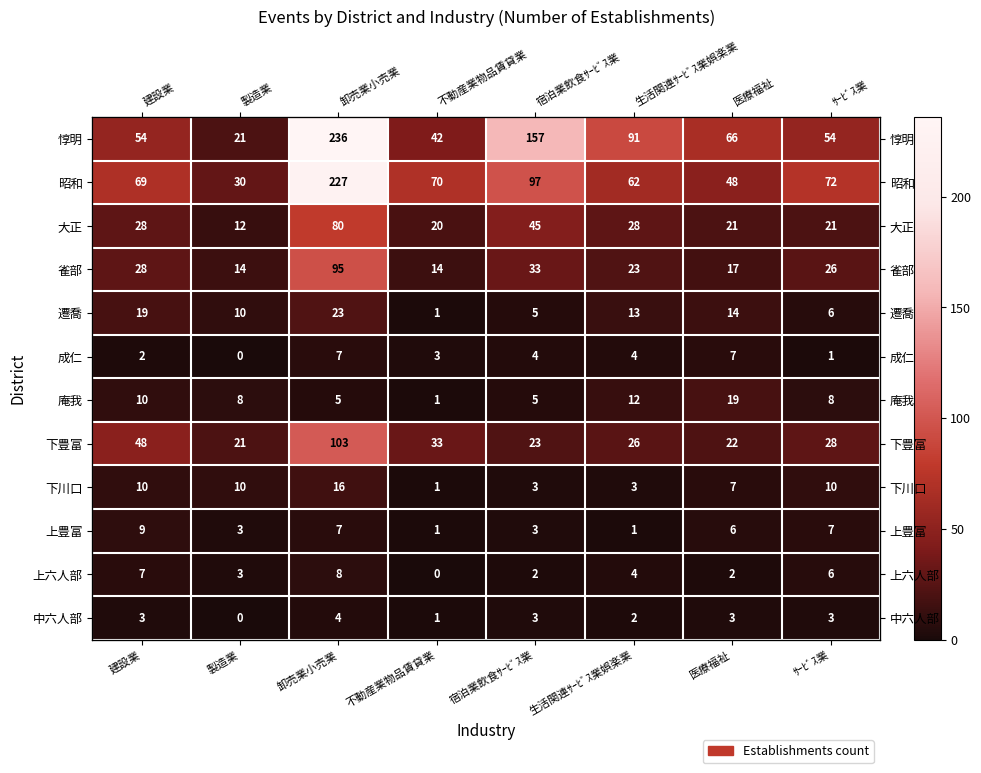

At how many categories does at least one series exceed 37?

7